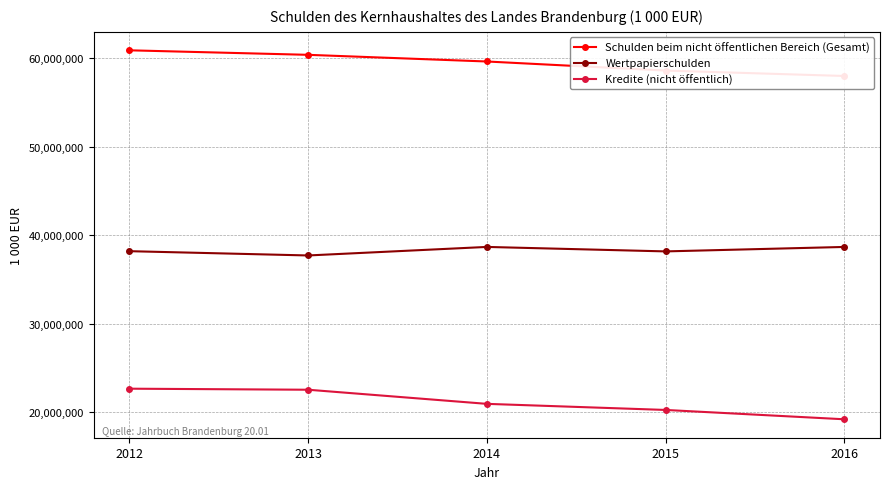

True or false: Schulden beim nicht öffentlichen Bereich (Gesamt) and Kredite (nicht öffentlich) cross at least once.

False